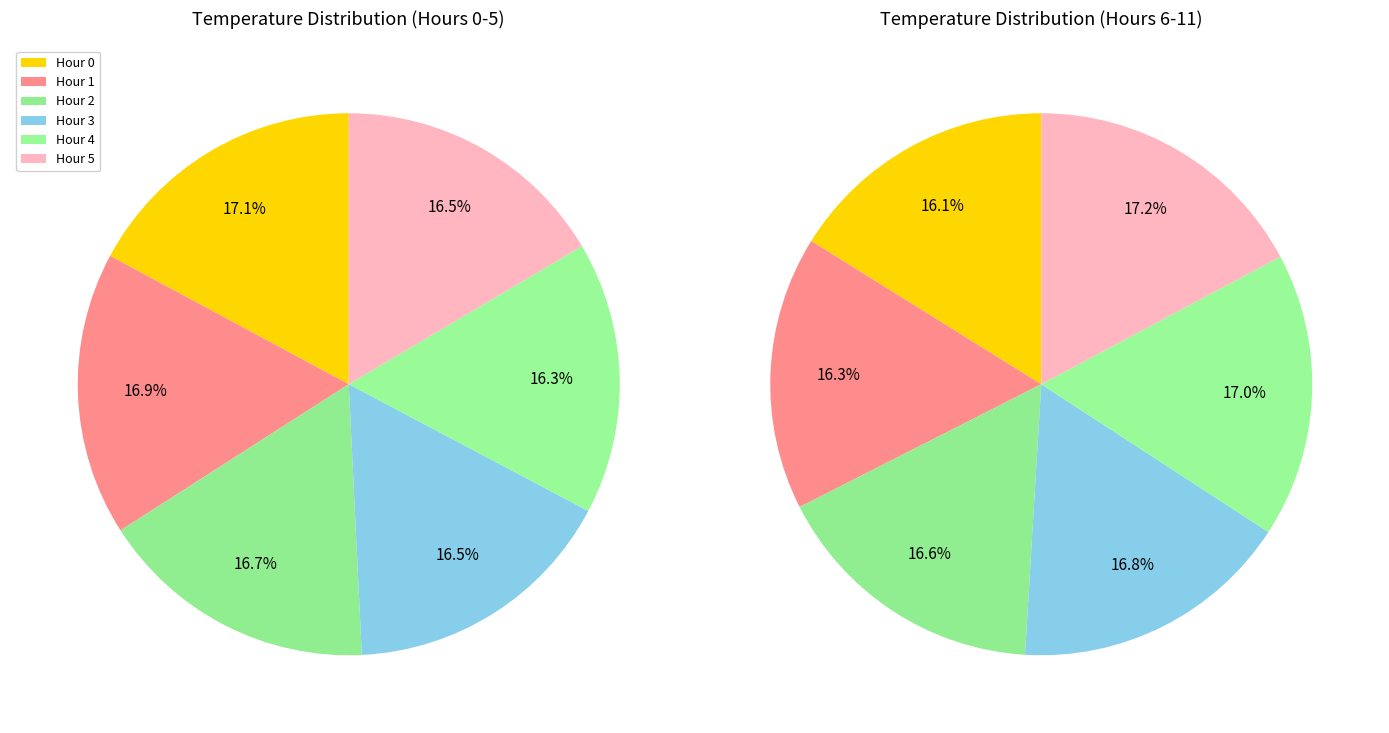

Which slice is the smallest?

Hour 4